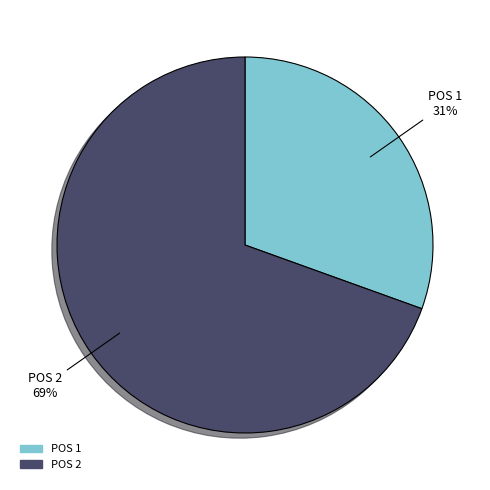

Is it true that POS 1 is 17% of the pie?

False